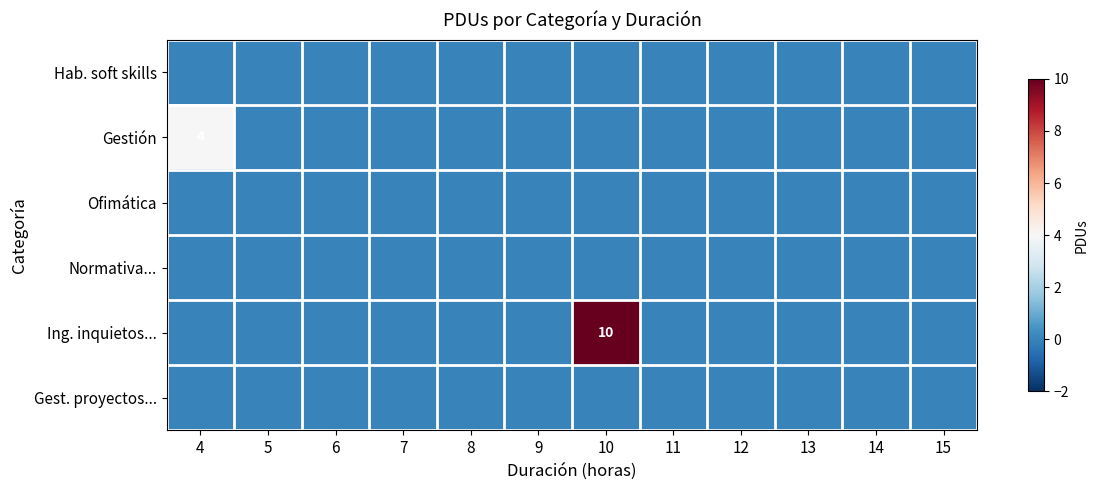

How many categories are shown in the chart?

12